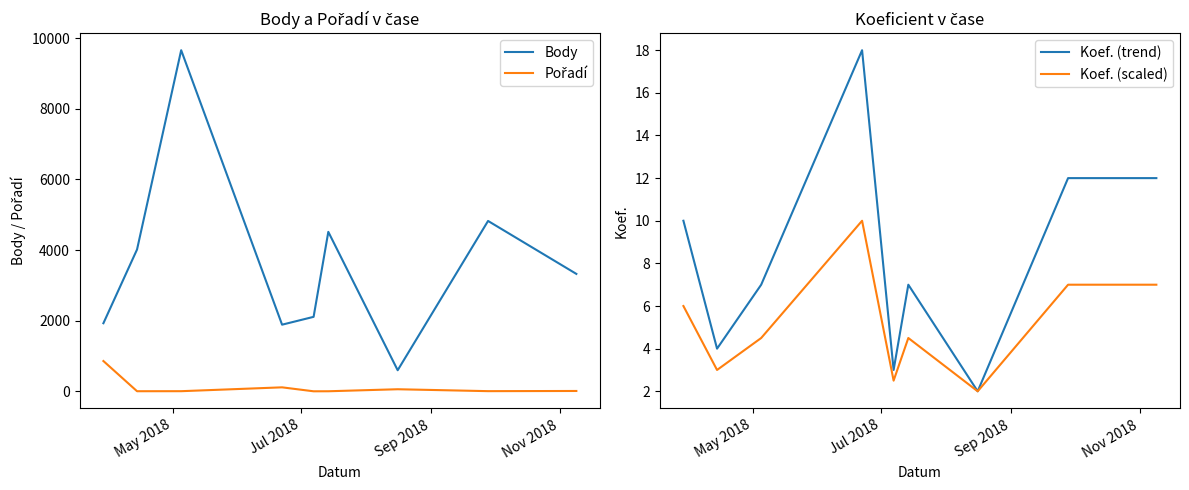

What is the maximum value for Body?

9658